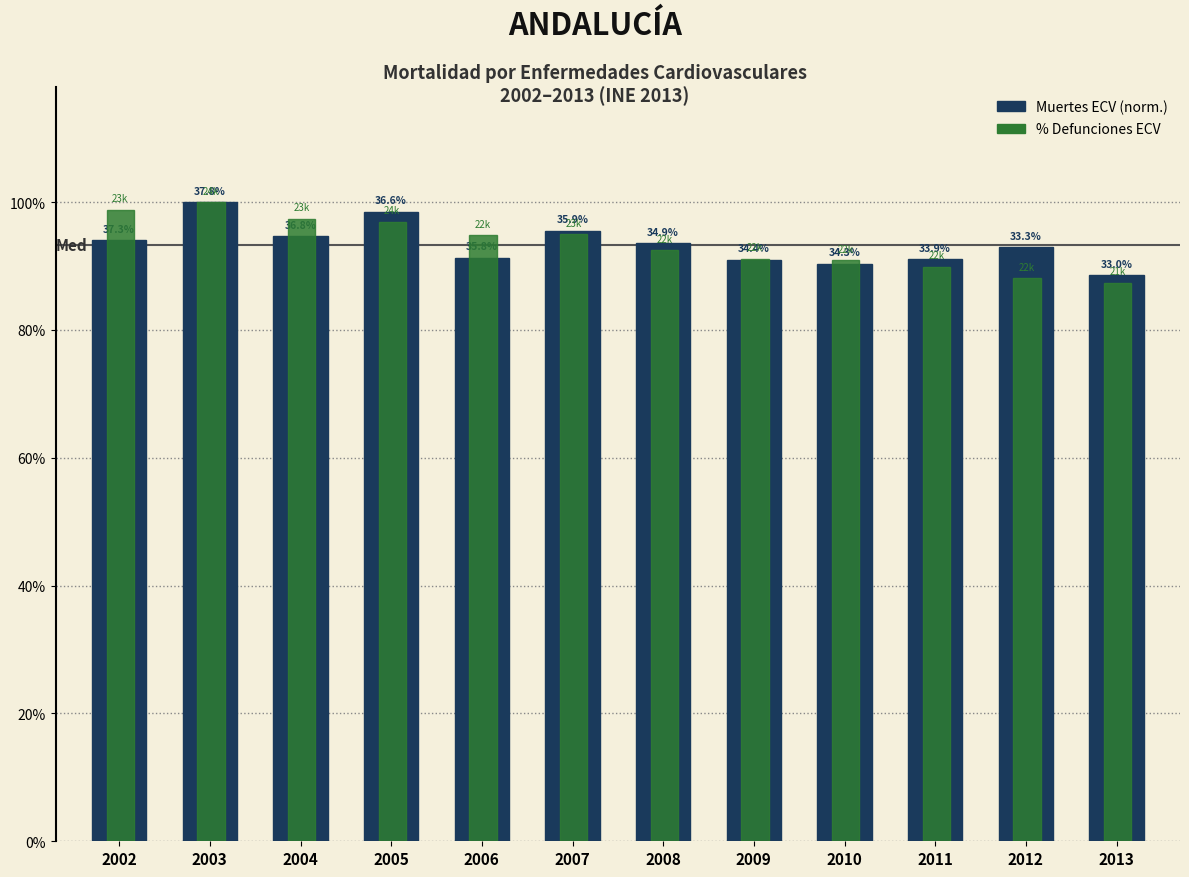

Does the chart contain stacked bars?

No